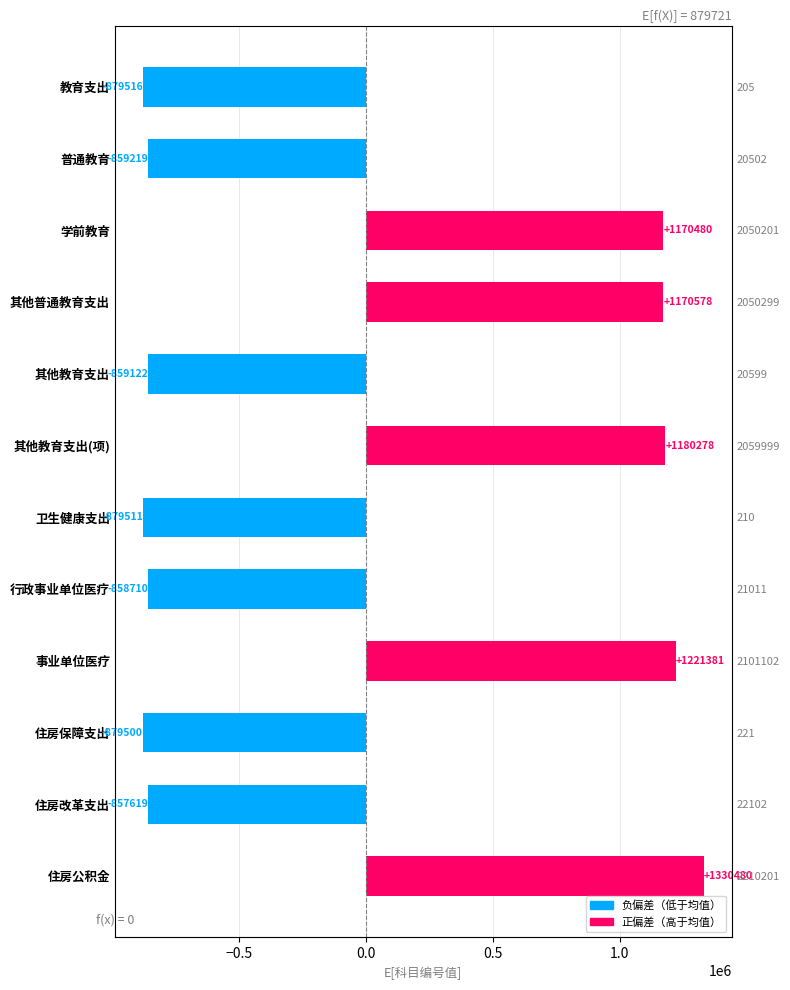

What position from the right is 卫生健康支出?

6